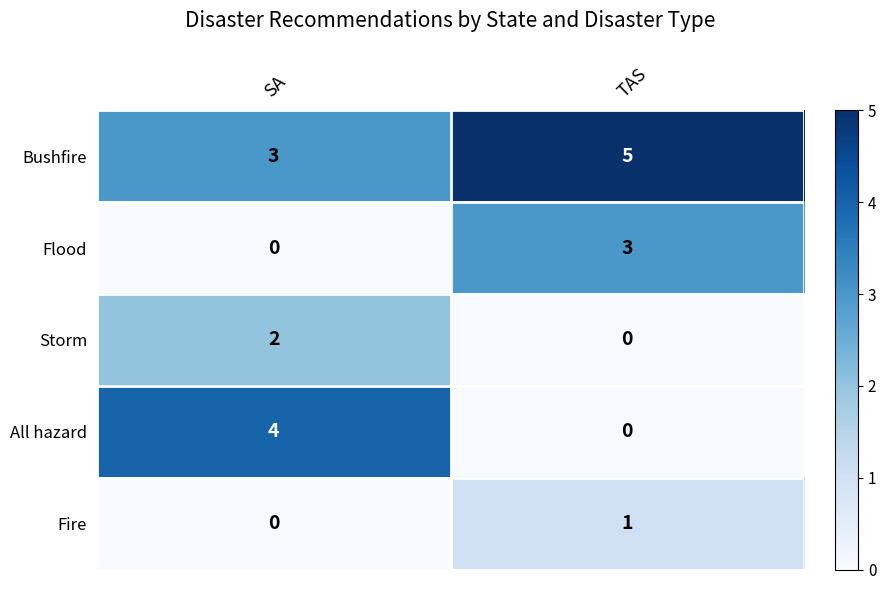

What is the total value across all series at SA?

9